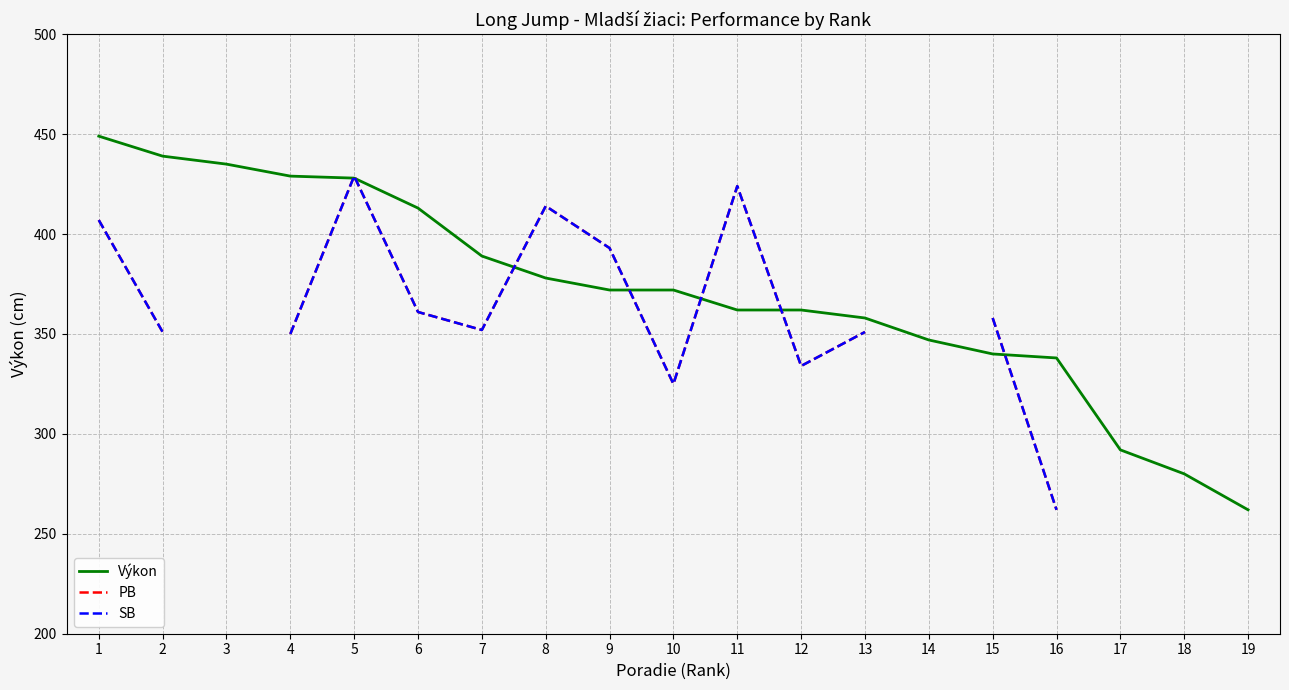

Rank the categories by PB value from lowest to highest.

2, 3, 16, 10, 12, 4, 13, 7, 15, 6, 9, 1, 8, 11, 5, 14, 17, 18, 19